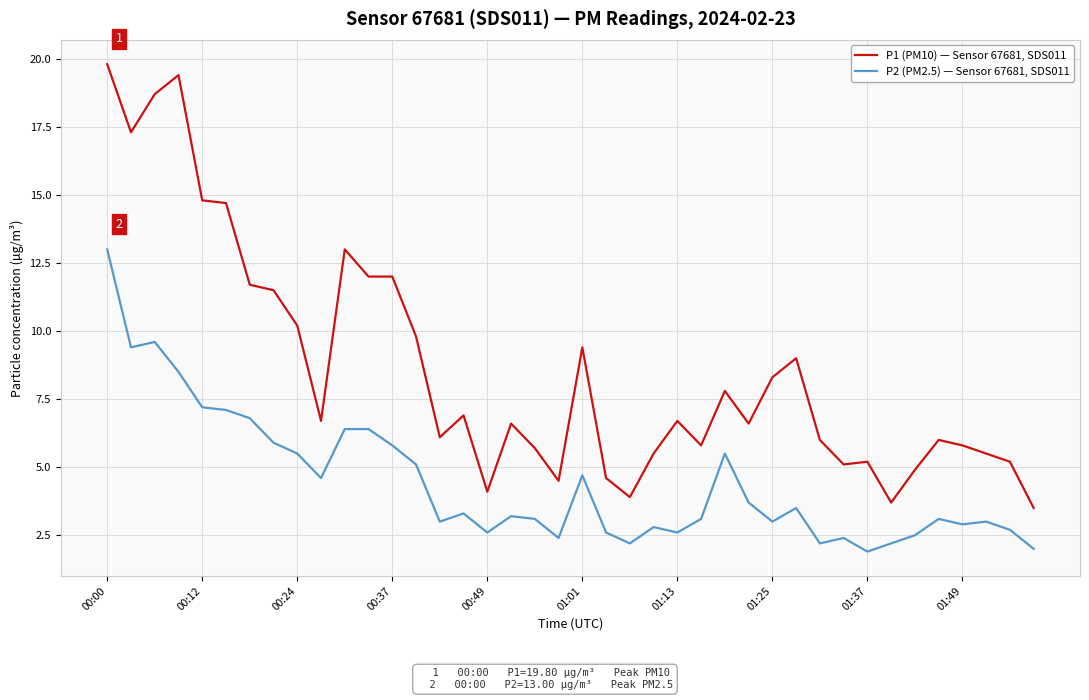

Rank the series by their maximum value, from lowest to highest.

P2 (PM2.5) — Sensor 67681, SDS011, P1 (PM10) — Sensor 67681, SDS011